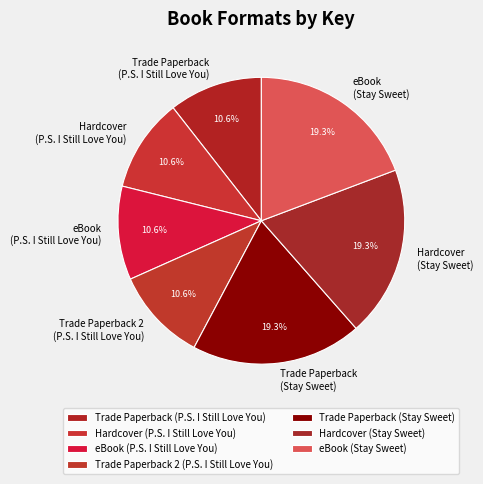

Is it true that Trade Paperback 2 (P.S. I Still Love You) is 17% of the pie?

False